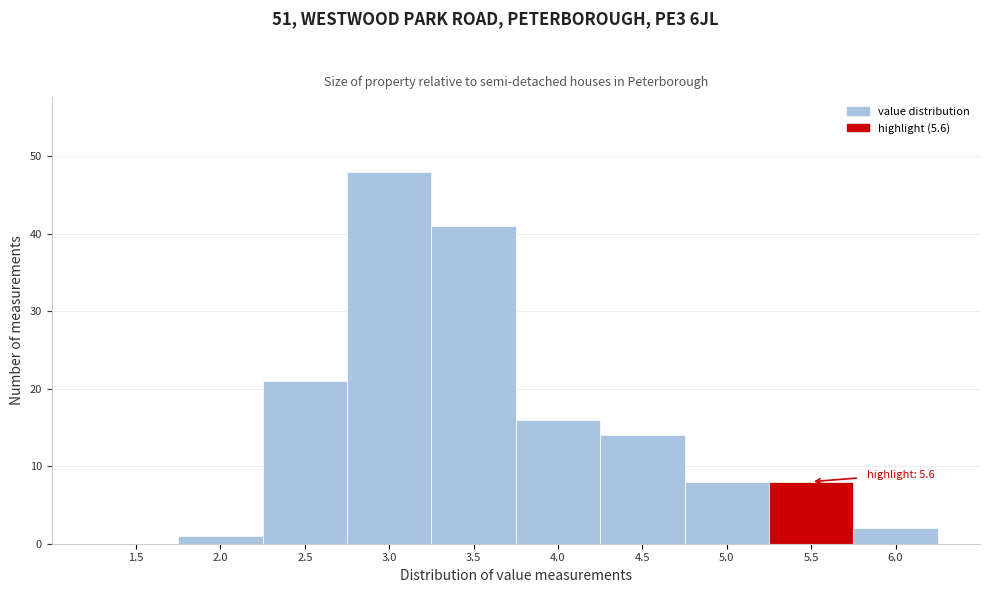

Reading left to right, list all the values displayed in this chart.

1.5=0	2.0=1	2.5=21	3.0=48	3.5=41	4.0=16	4.5=14	5.0=8	5.5=8	6.0=2